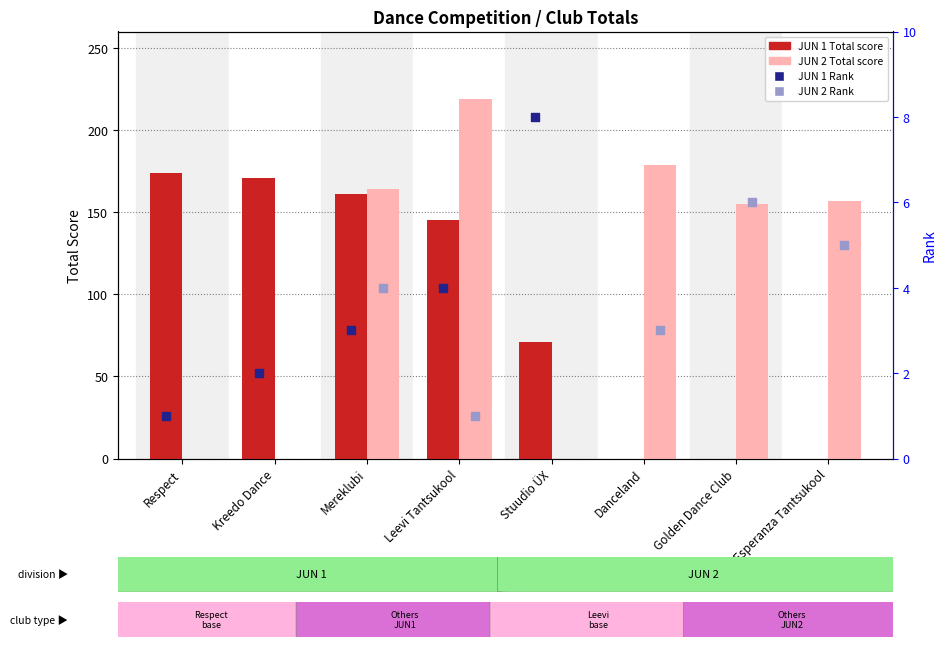

At which category is the sum across all series the highest?

Leevi Tantsukool